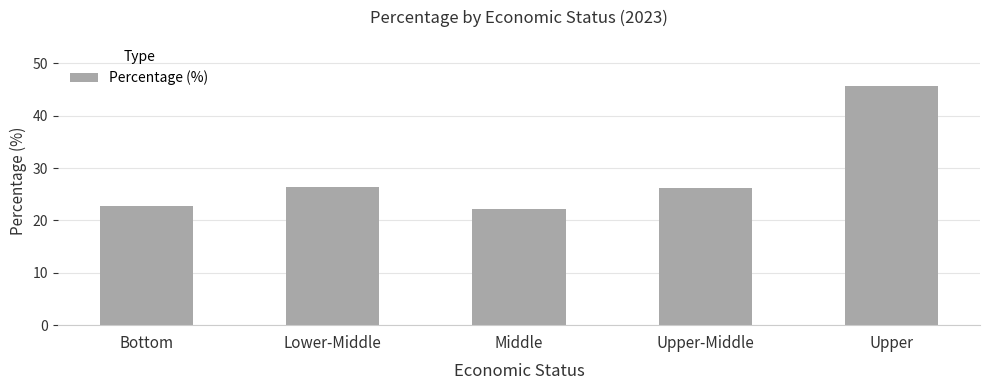

What is the average value?

28.6